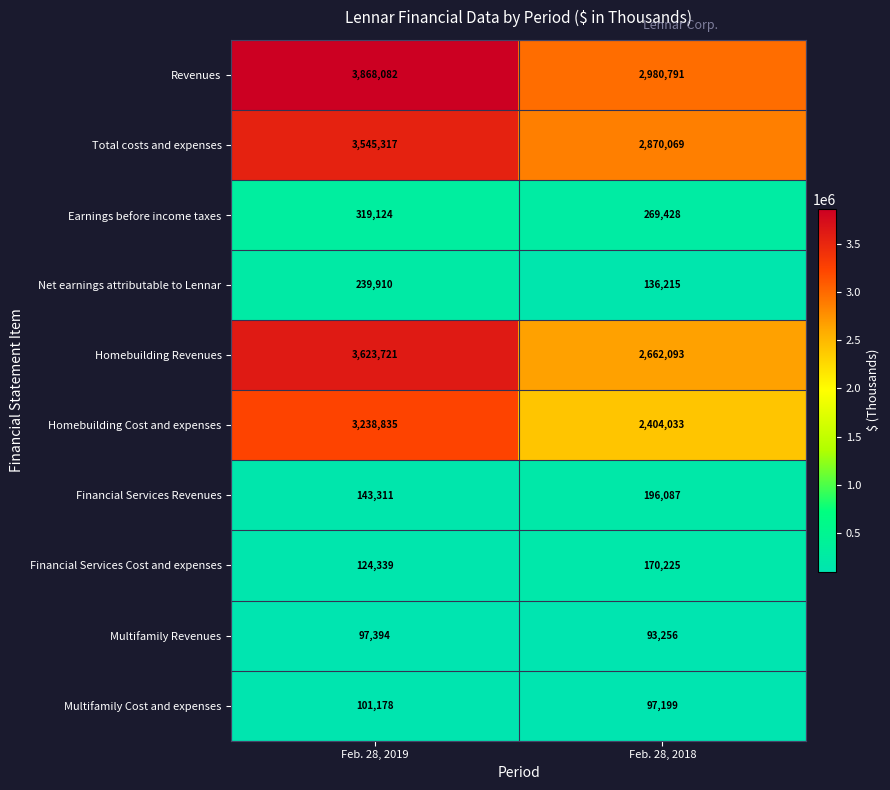

Reading left to right, transcribe all the data shown in this chart.

Revenues: 3868082	2980791
Total costs and expenses: 3545317	2870069
Earnings before income taxes: 319124	269428
Net earnings attributable to Lennar: 239910	136215
Homebuilding Revenues: 3623721	2662093
Homebuilding Cost and expenses: 3238835	2404033
Financial Services Revenues: 143311	196087
Financial Services Cost and expenses: 124339	170225
Multifamily Revenues: 97394	93256
Multifamily Cost and expenses: 101178	97199